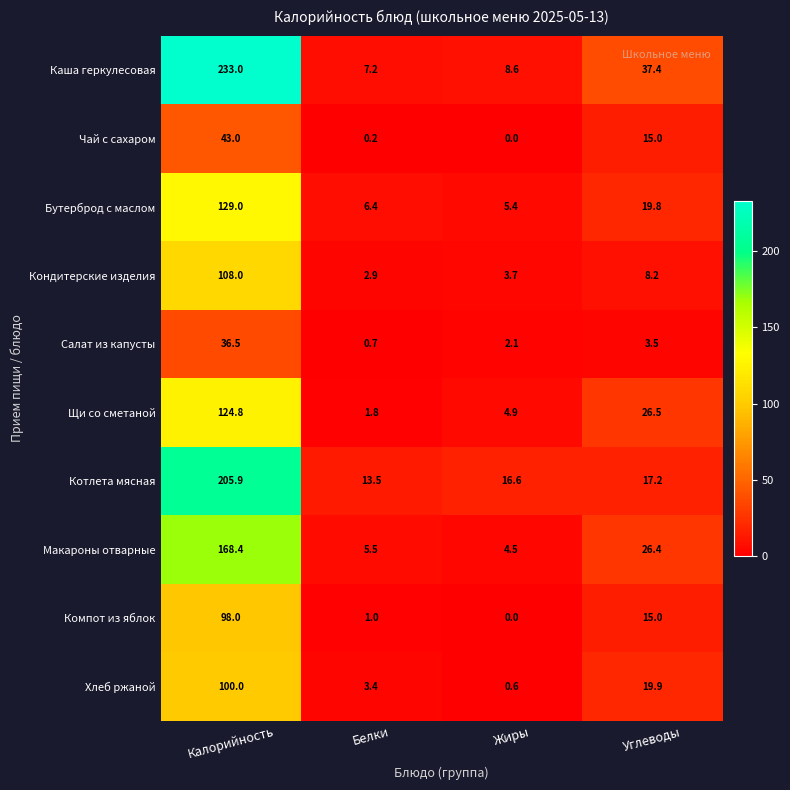

What is the difference between the maximum and minimum values in the Котлета мясная series?

192.4